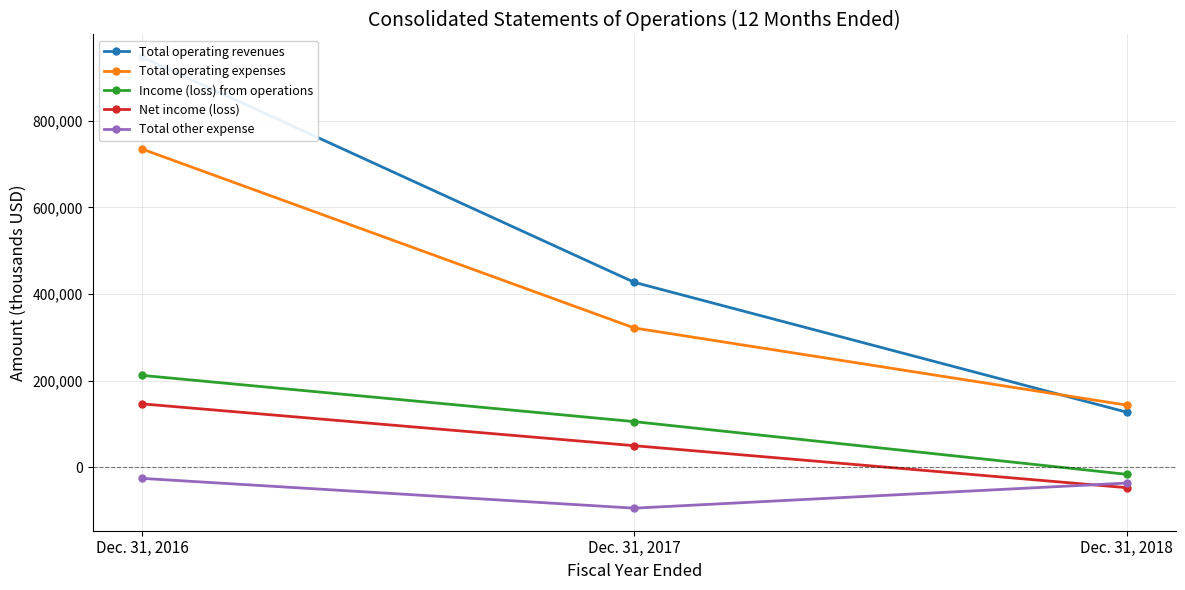

Where does the Total other expense series first go above -36423?

Dec. 31, 2016